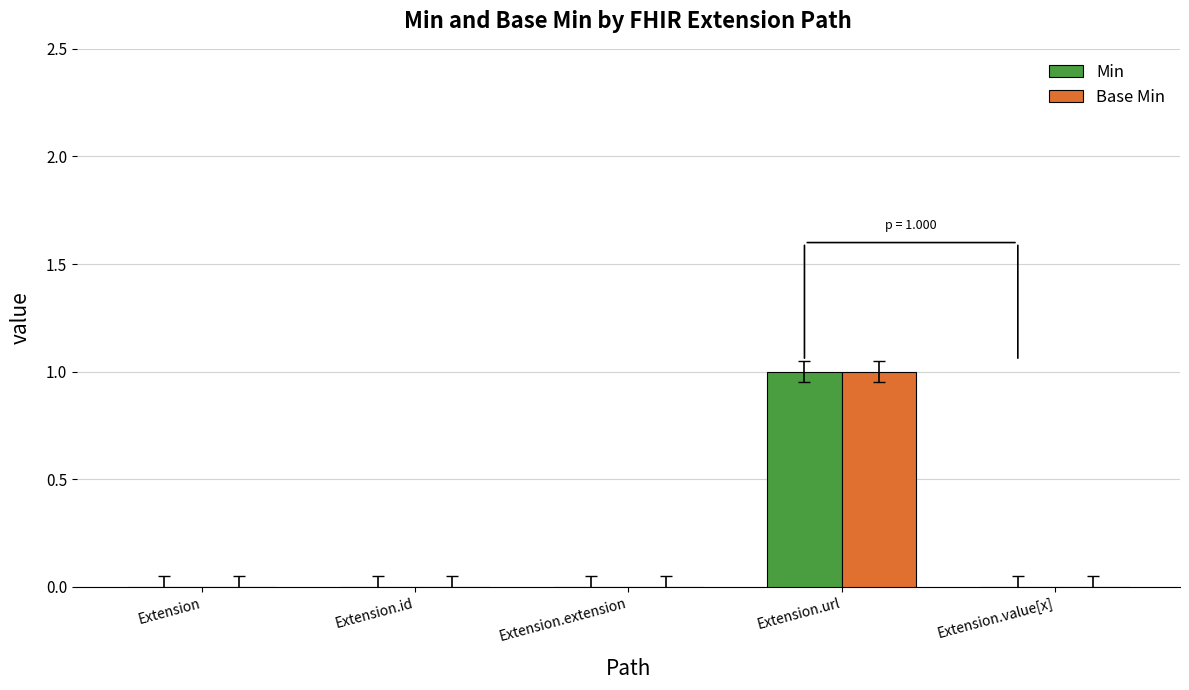

Read the Min value at Extension.url.

1